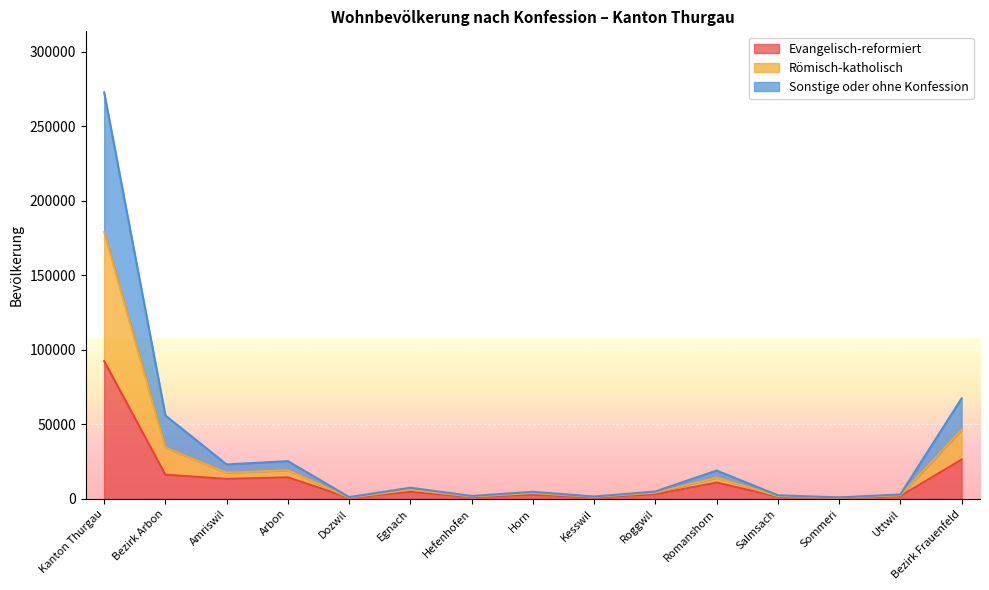

How many categories are shown in the chart?

15